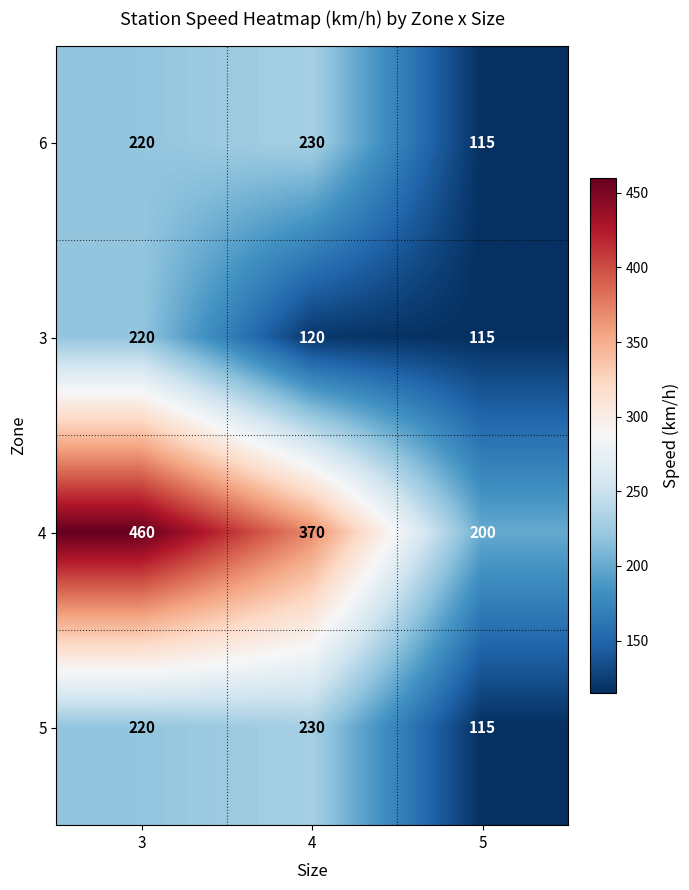

What is the sum of all 4 values?

1030